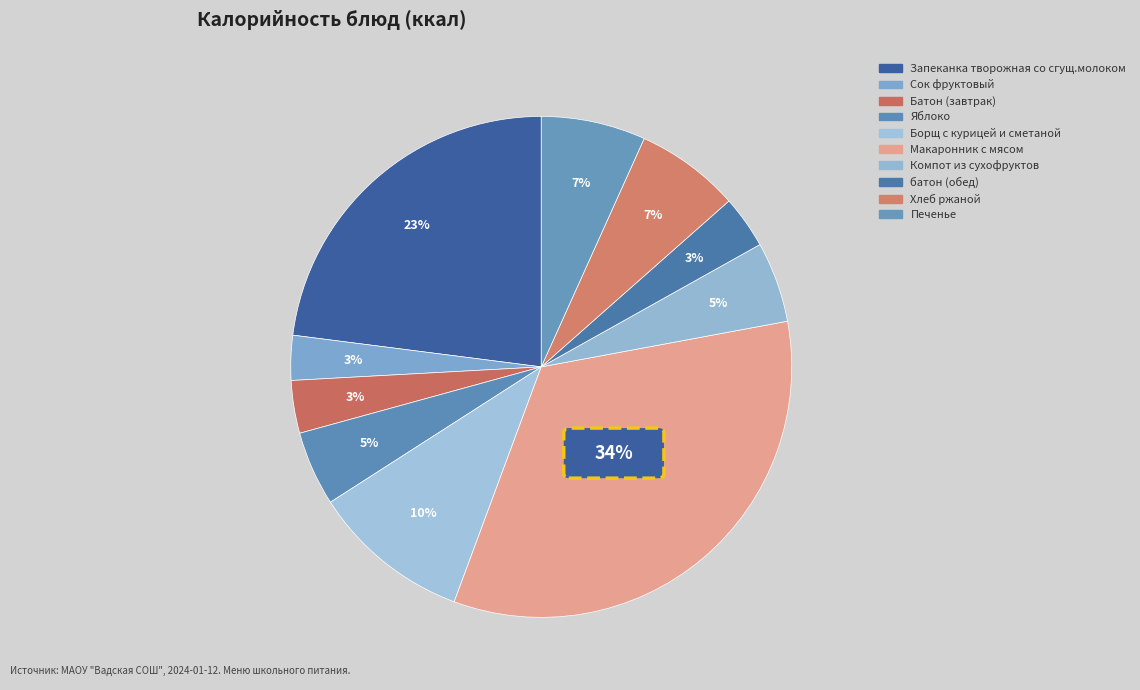

What portion of the pie excludes Компот из сухофруктов?

94.8%